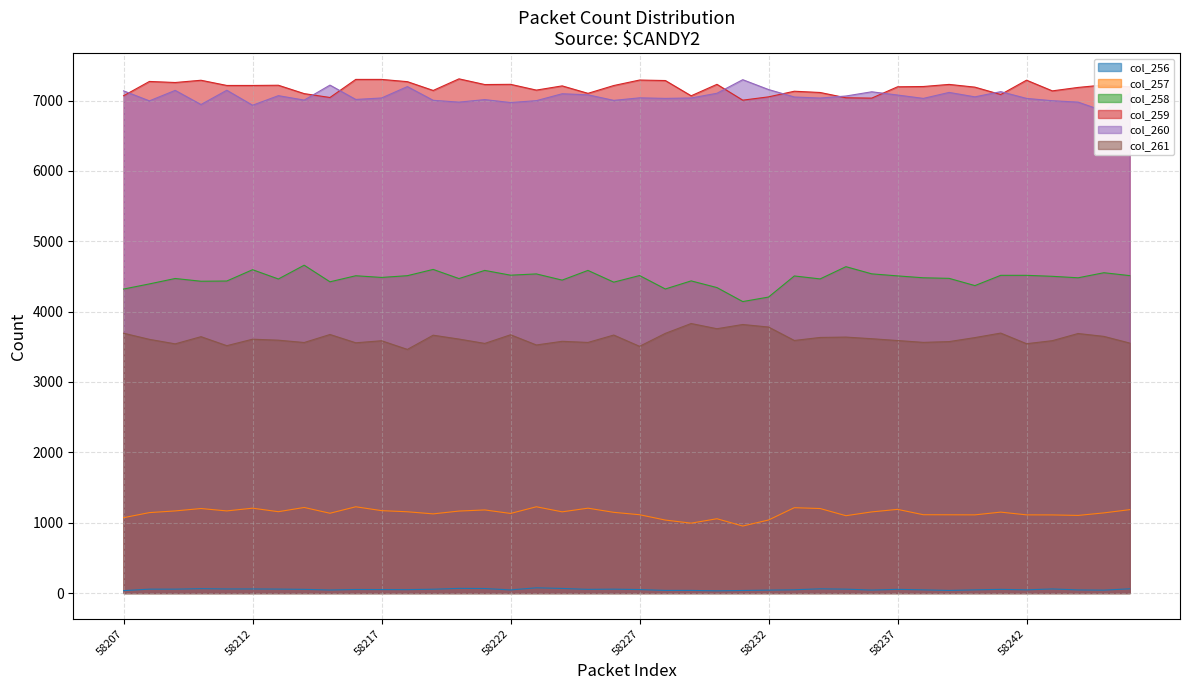

What is the value of the col_261 point at the 4th from the left?

3644